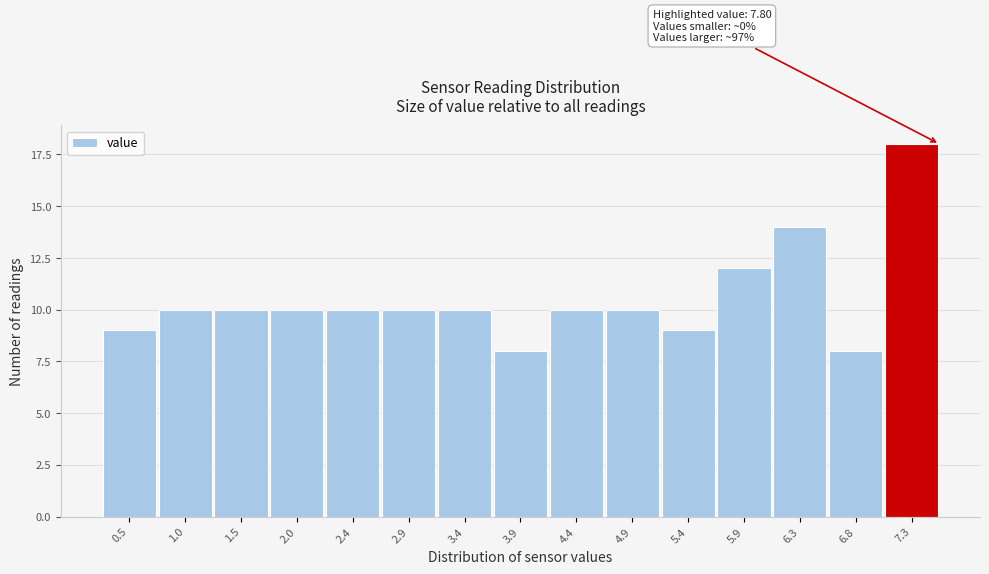

Reading left to right, what are all the values shown in this chart?

0.5=9	1.0=10	1.5=10	2.0=10	2.4=10	2.9=10	3.4=10	3.9=8	4.4=10	4.9=10	5.4=9	5.9=12	6.3=14	6.8=8	7.3=18